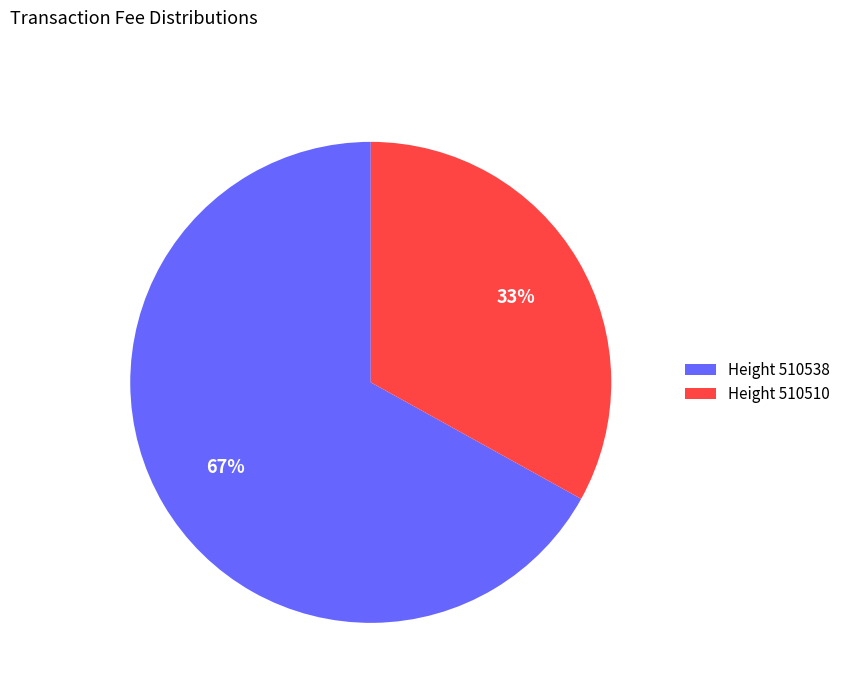

Which has a higher value, Height 510538 or Height 510510?

Height 510538